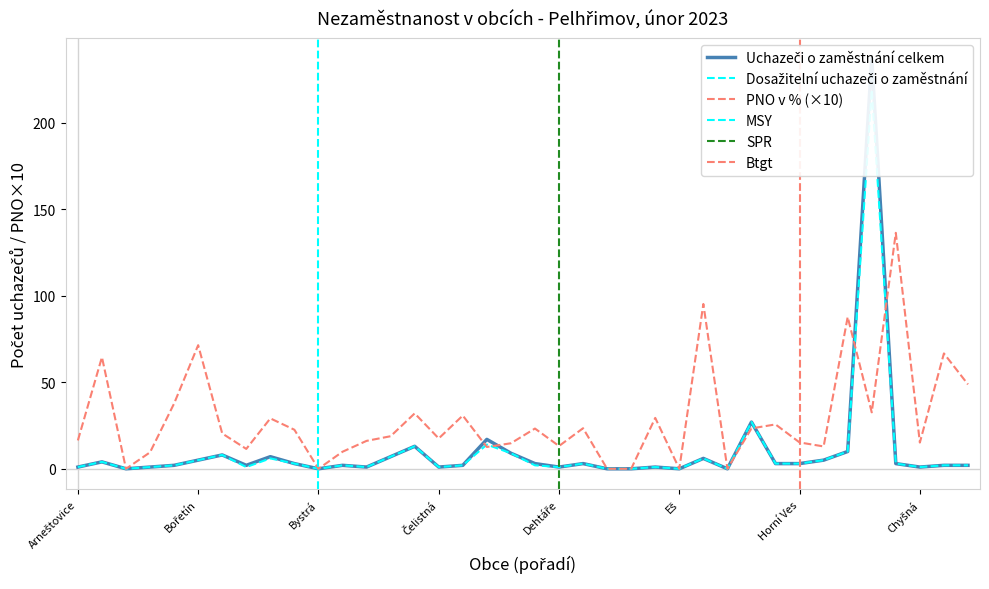

What is the value of the Uchazeči o zaměstnání celkem point at the 4th from the left?

1.0